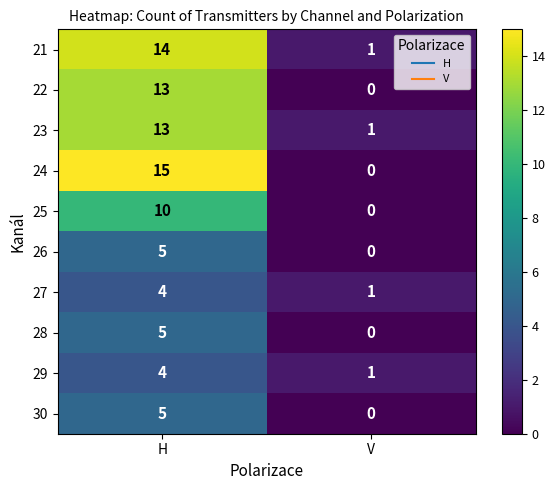

Which series has the largest range (max minus min)?

24